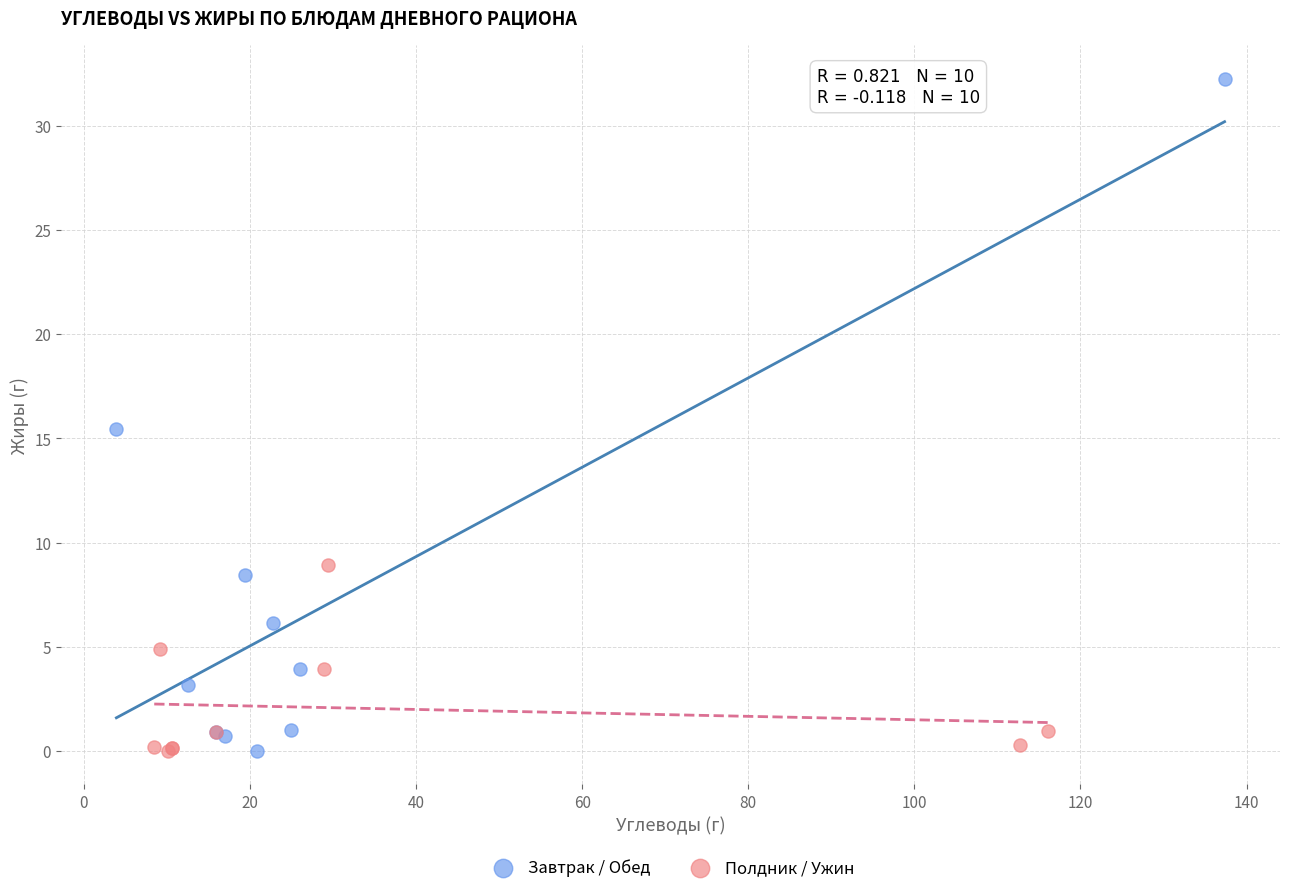

Which series contains the highest Y value?

Завтрак / Обед